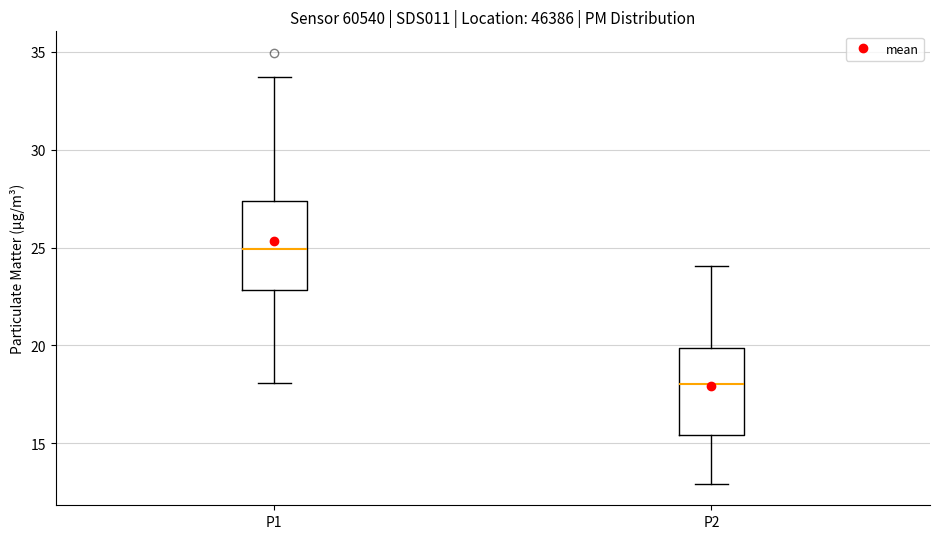

Reading left to right, read every box against the y-axis: the position of its median line, the range the box covers, and the ends of its whiskers. The values are not printed on the chart, so give them approximately, as read against the axis.

P1: median 25.0, box 23.0 to 27.5, whiskers 18.0 to 33.5
P2: median 18.0, box 15.5 to 20.0, whiskers 13.0 to 24.0